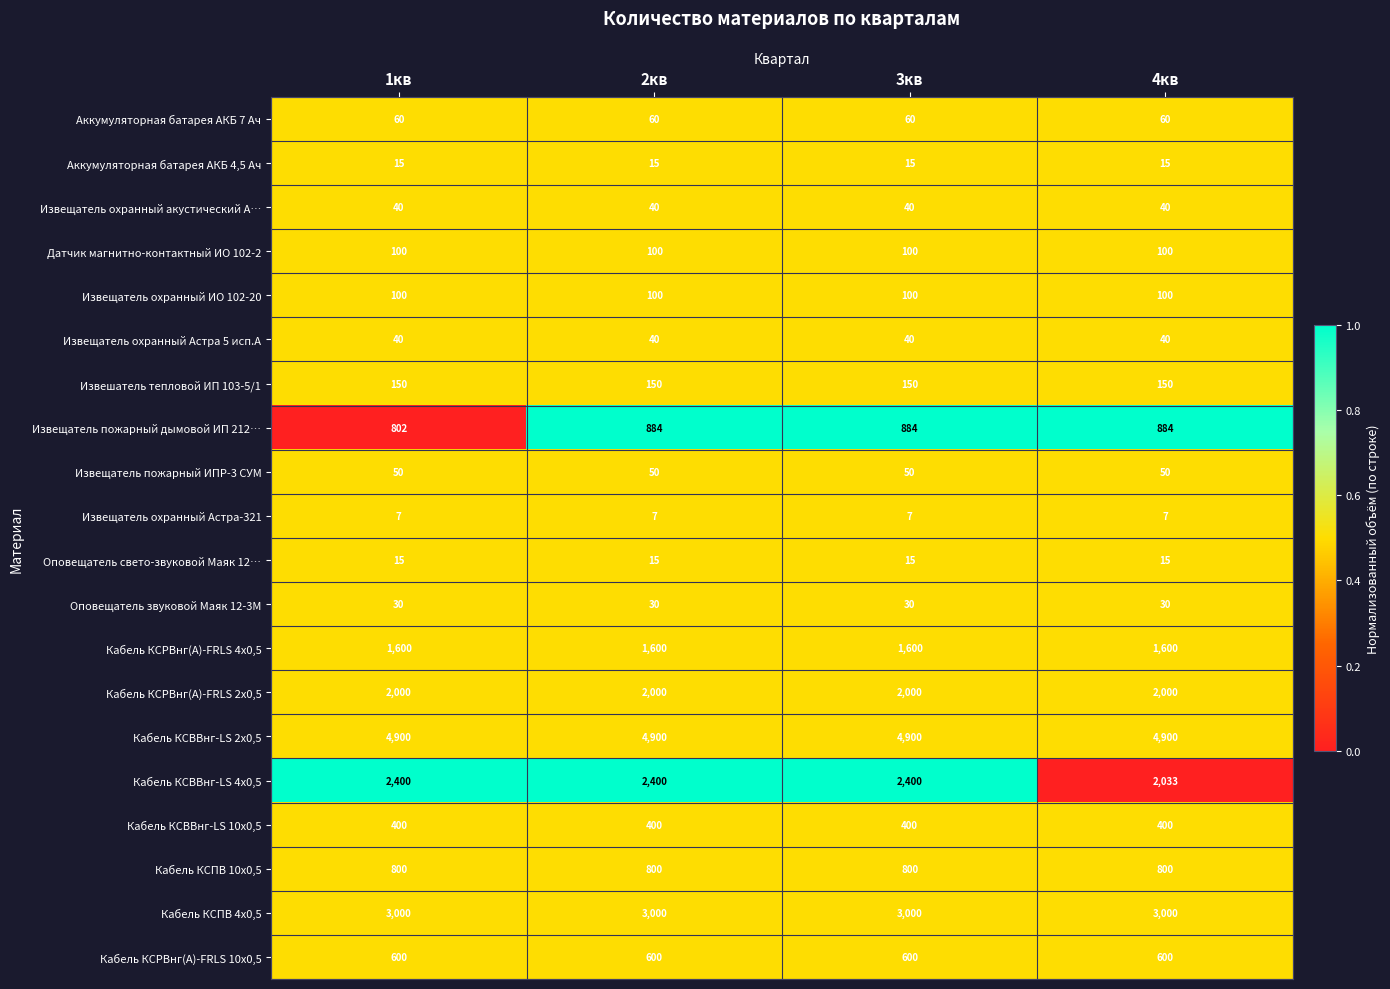

True or false: Оповещатель звуковой Маяк 12-3М has a value of 50 at 4кв.

False